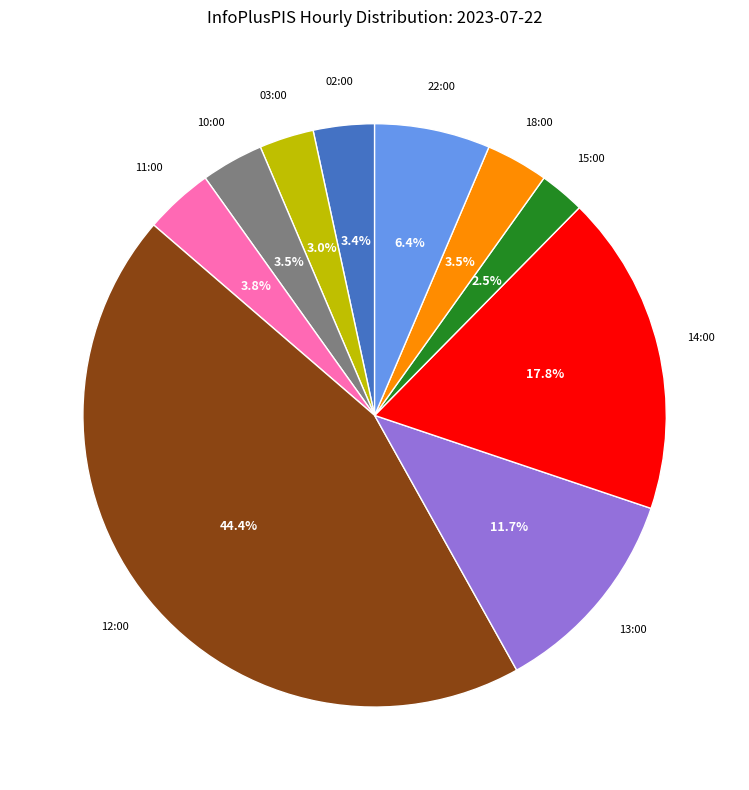

Is 02:00 the majority of the pie?

No